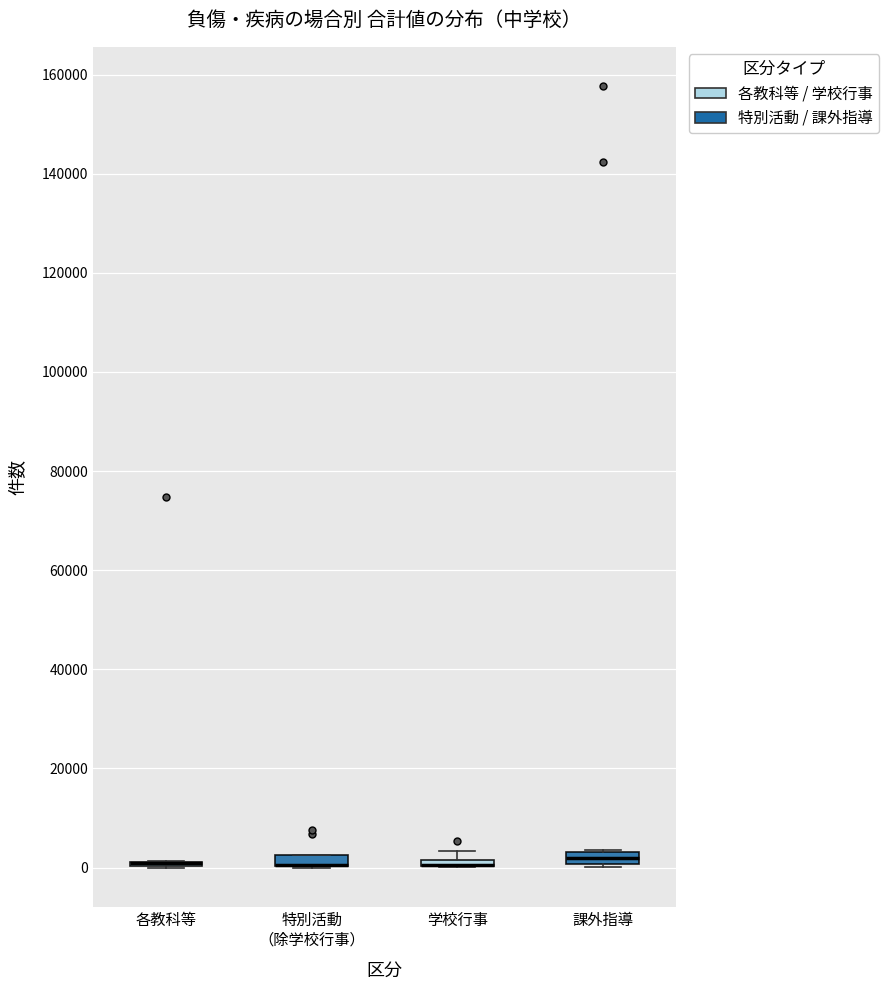

Where is the upper edge of the box for 特別活動 （除学校行事） on the y-axis? The values are not printed on the chart, so give them approximately, as read against the axis.

2000